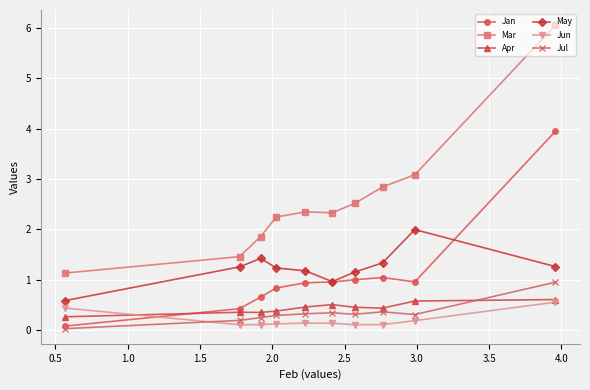

Which series has the largest range (max minus min)?

Mar